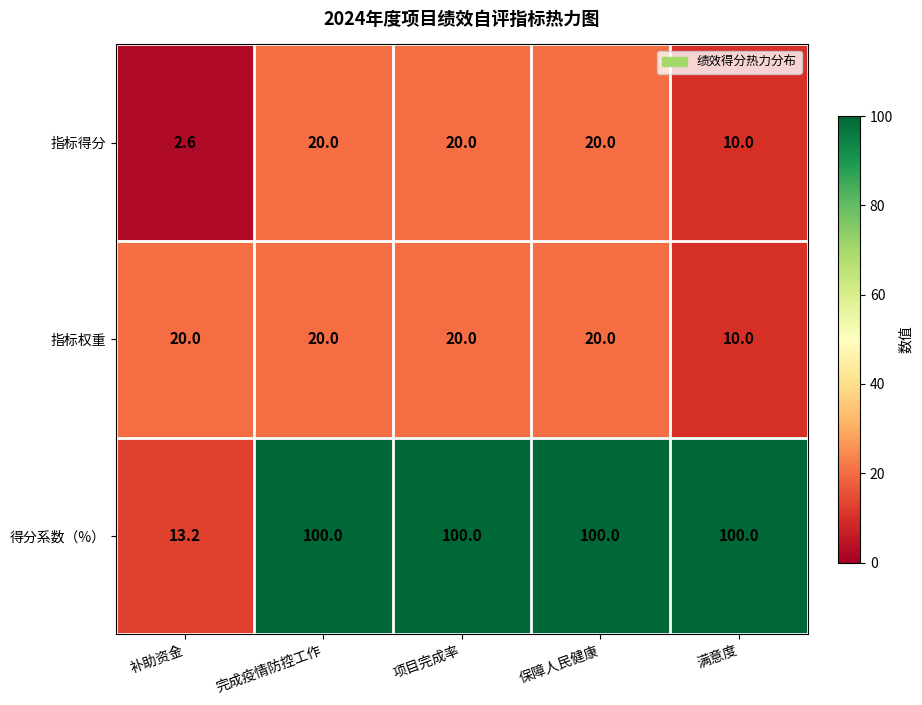

What is the sum of the 得分系数（%） values at 补助资金 and 完成疫情防控工作?

113.2